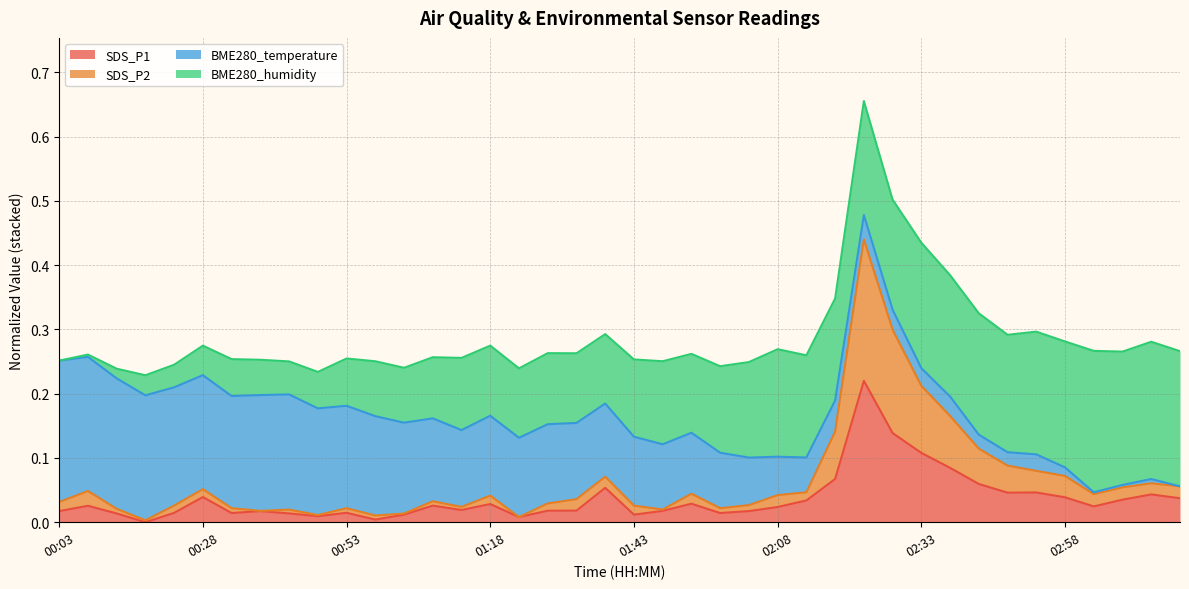

True or false: SDS_P2 and SDS_P1 intersect in this chart.

False